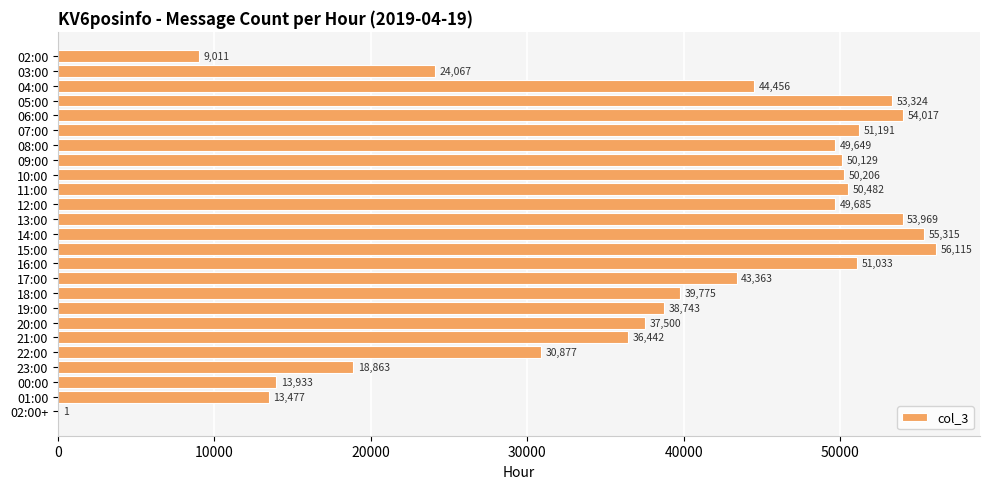

What is the greatest value displayed?

56115